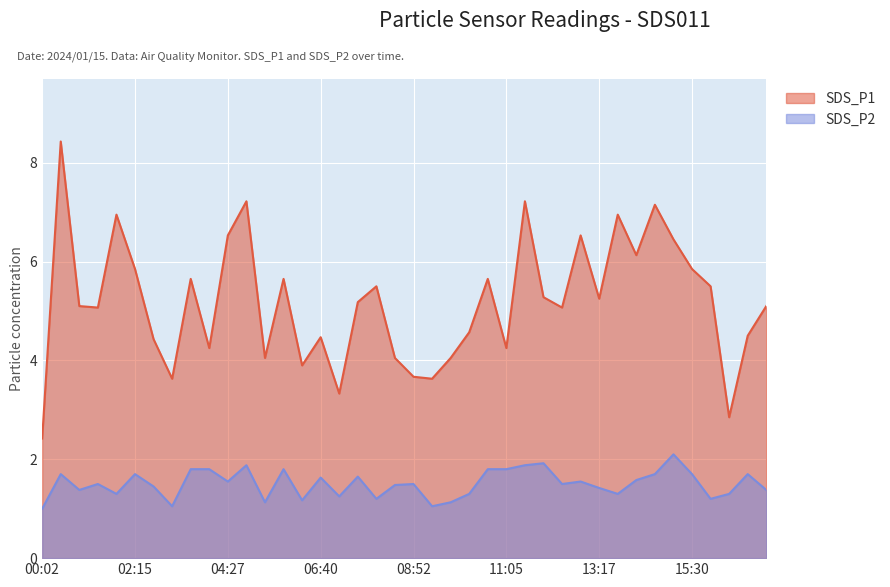

Does the chart display data point markers on the line(s)?

No